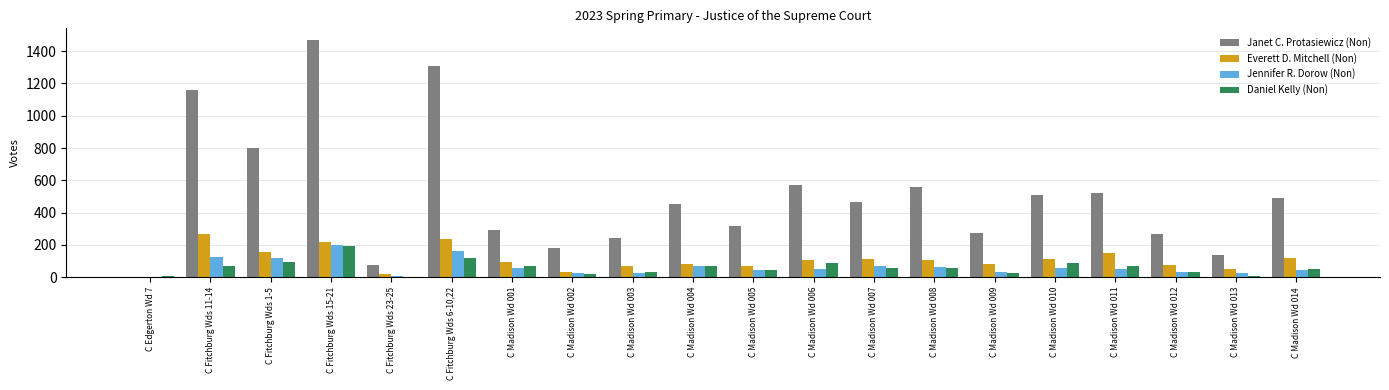

Are the bars horizontal?

No